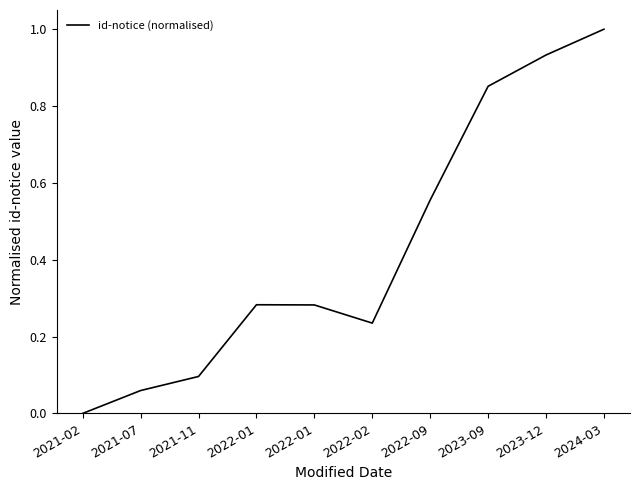

How many lines are shown in the chart?

1